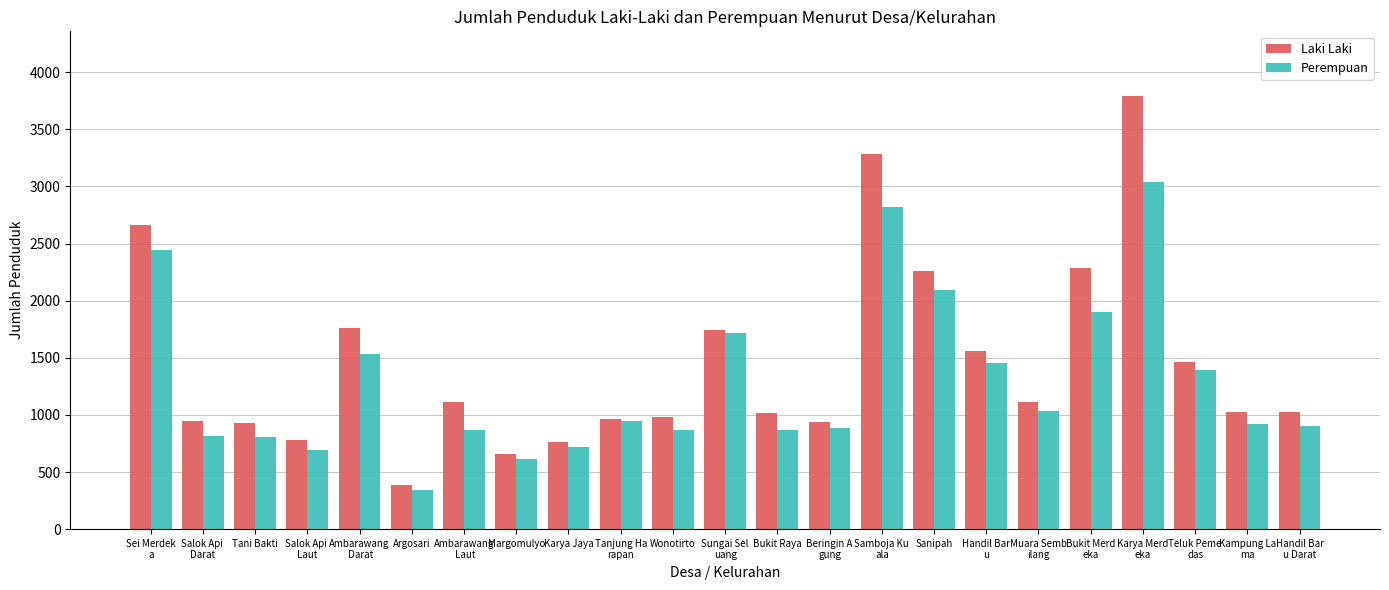

What are all the series names shown in the legend?

Laki Laki, Perempuan